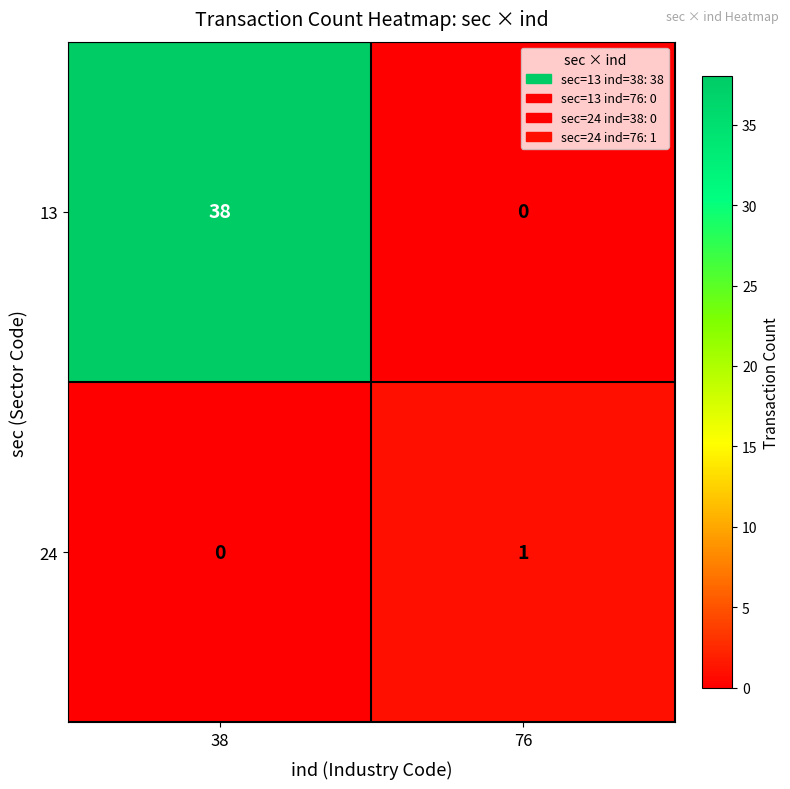

What is the highest value of the 13 series?

38